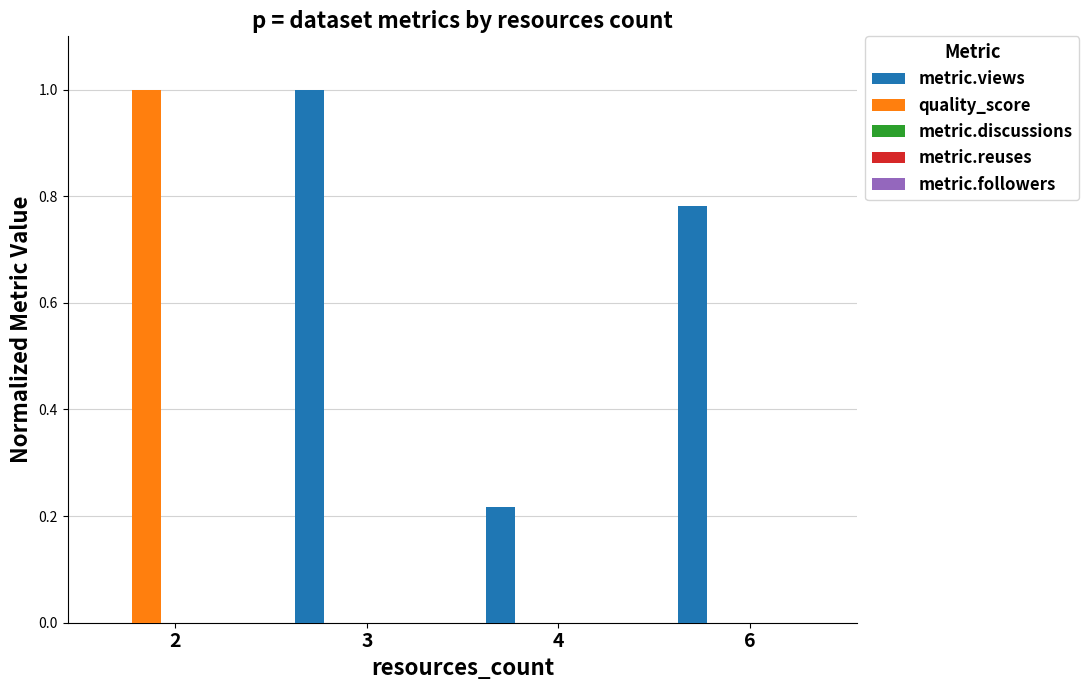

What is the maximum value shown in the chart?

1.0